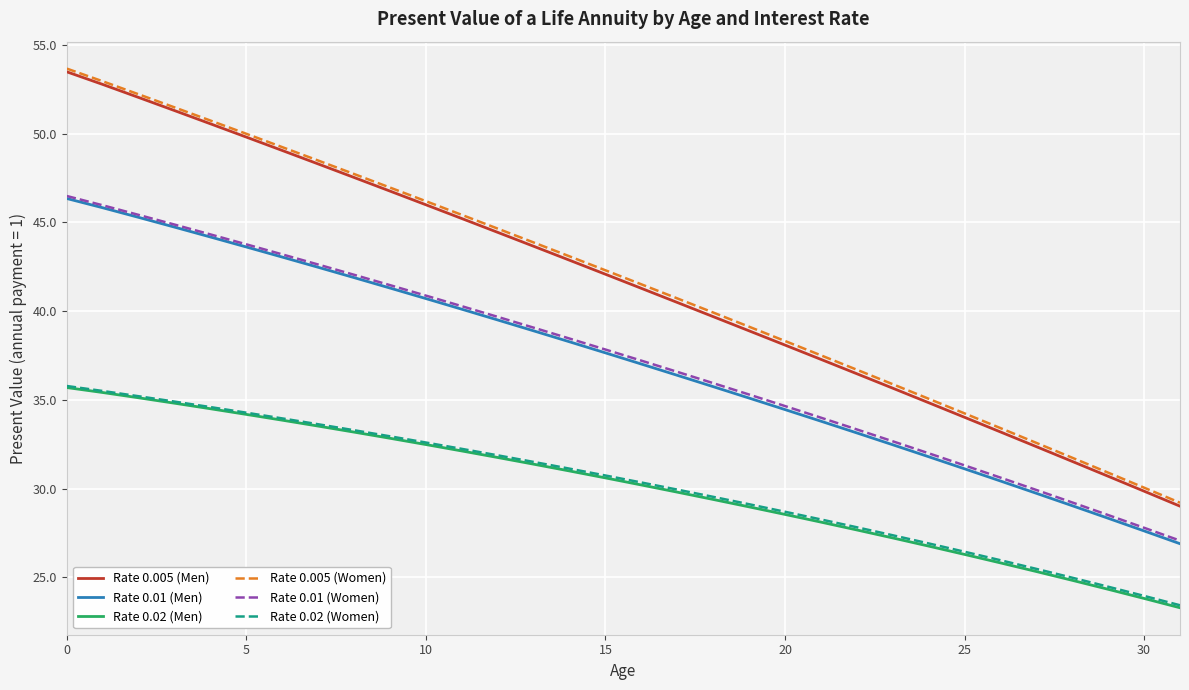

What is the difference between the maximum and minimum values in the Rate 0.005 (Men) series?

24.5